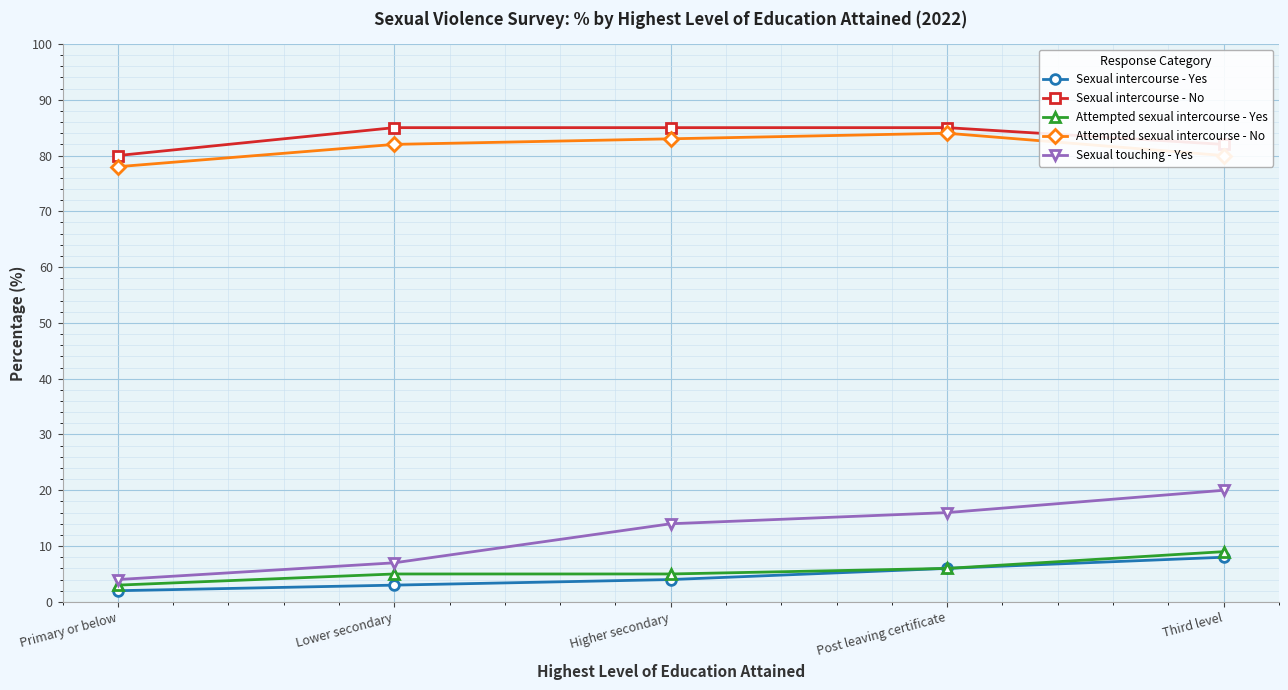

Reading left to right, transcribe all the data shown in this chart.

Sexual intercourse - Yes: Primary or below=2	Lower secondary=3	Higher secondary=4	Post leaving certificate=6	Third level=8
Sexual intercourse - No: Primary or below=80	Lower secondary=85	Higher secondary=85	Post leaving certificate=85	Third level=82
Attempted sexual intercourse - Yes: Primary or below=3	Lower secondary=5	Higher secondary=5	Post leaving certificate=6	Third level=9
Attempted sexual intercourse - No: Primary or below=78	Lower secondary=82	Higher secondary=83	Post leaving certificate=84	Third level=80
Sexual touching - Yes: Primary or below=4	Lower secondary=7	Higher secondary=14	Post leaving certificate=16	Third level=20